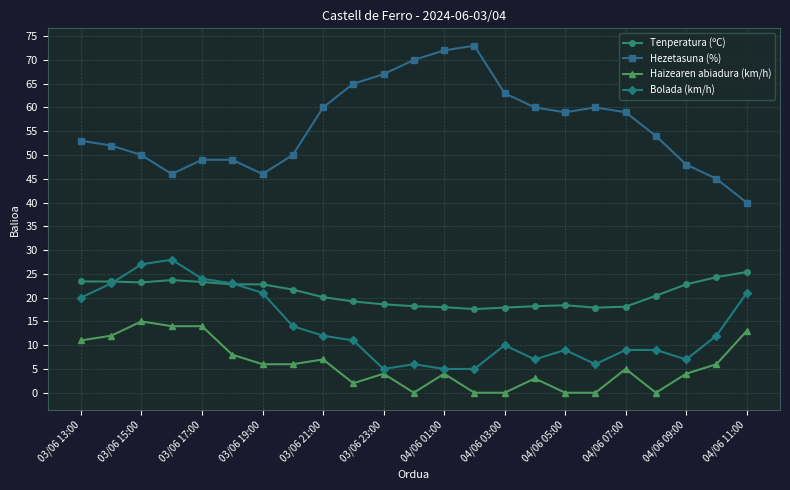

Is this an area chart (filled region under the line)?

No